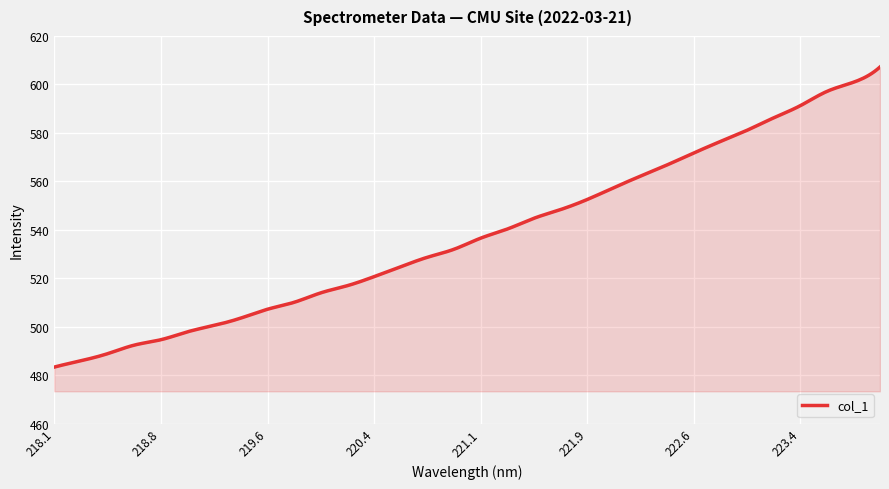

What is the difference between the maximum and minimum values?

123.9